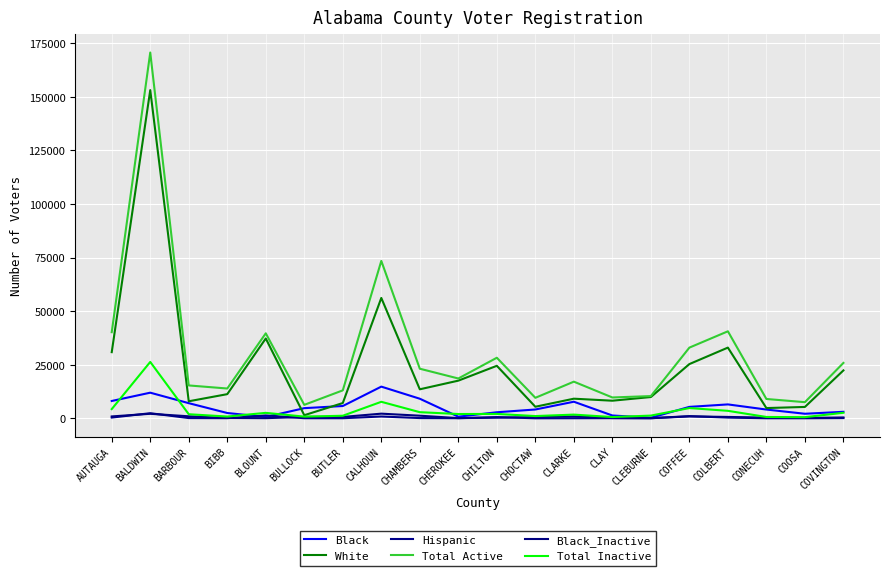

What value does the Black_Inactive series have at COLBERT, to the nearest 100?

600